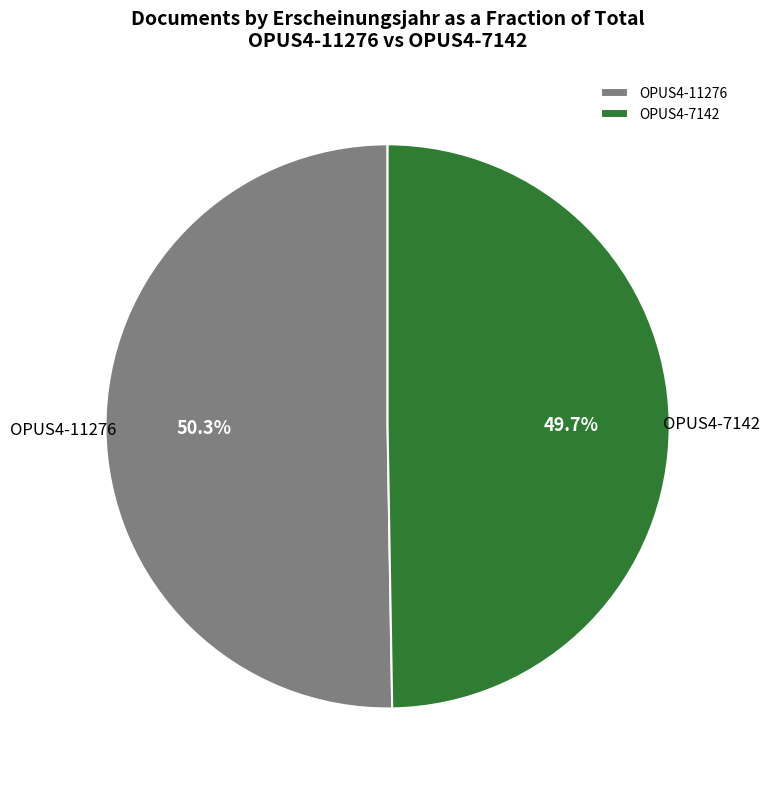

Which category accounts for the majority?

OPUS4-11276